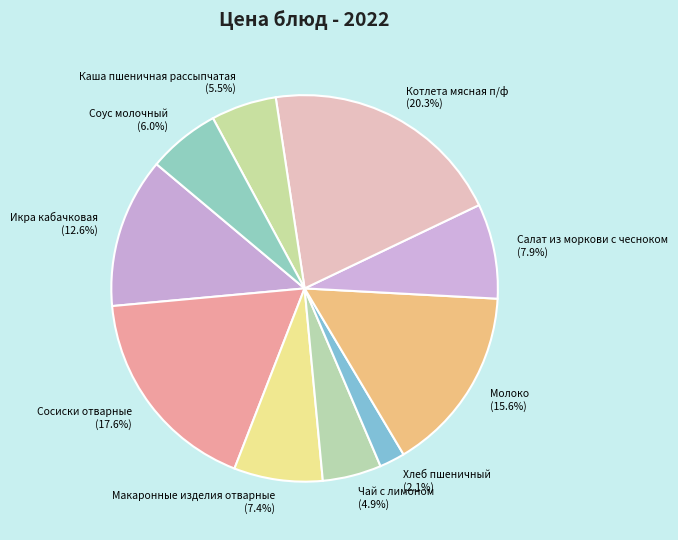

To the nearest percent, what is the average slice percentage?

10%